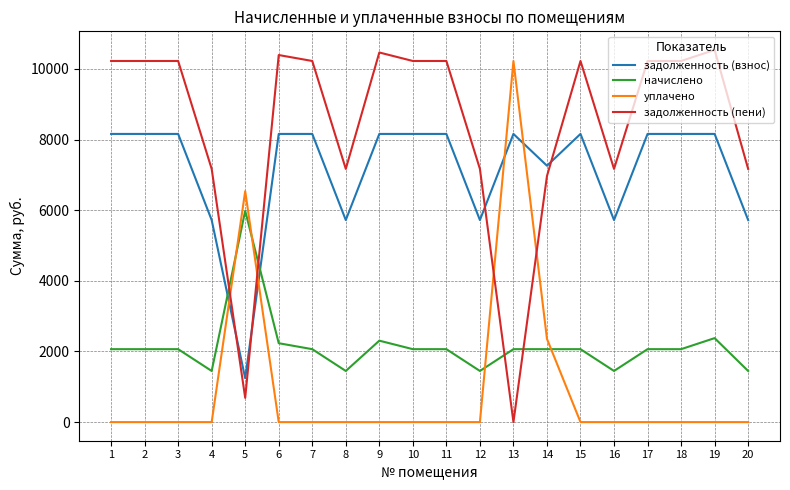

Is this an area chart (filled region under the line)?

No